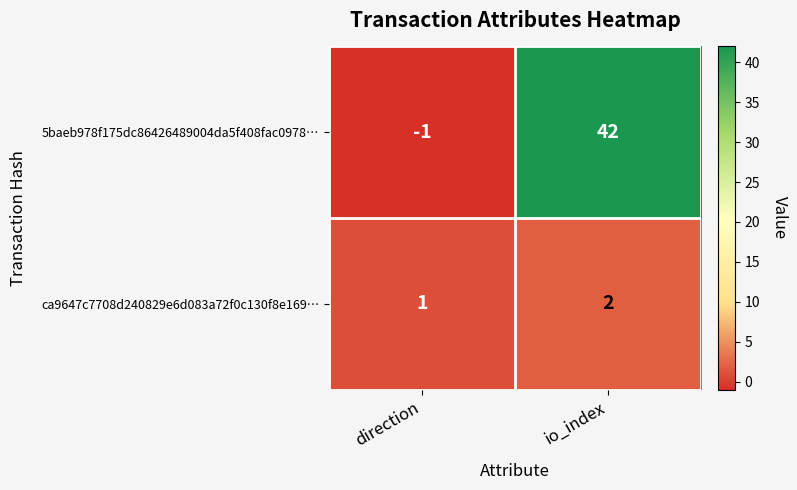

How many values in the ca9647c7708d240829e6d083a72f0c130f8e169… series are below 2?

1